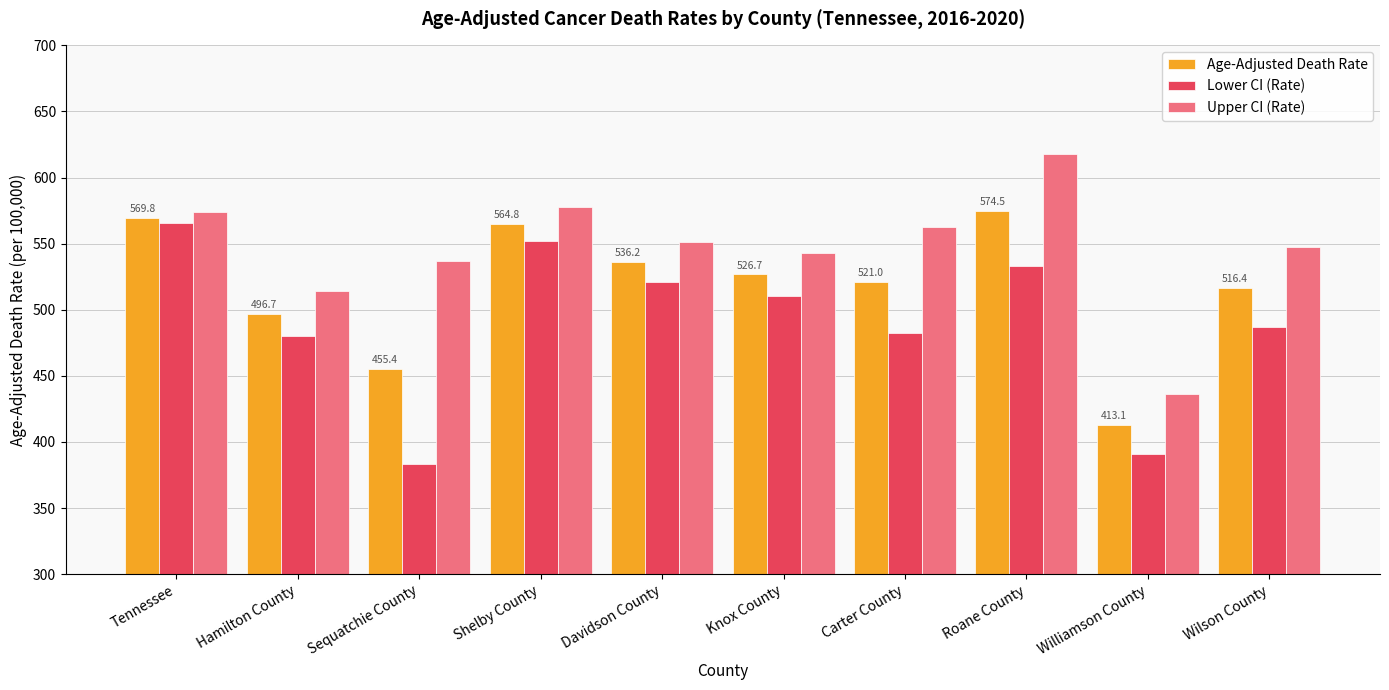

Which label corresponds to the smallest value in the chart?

Sequatchie County